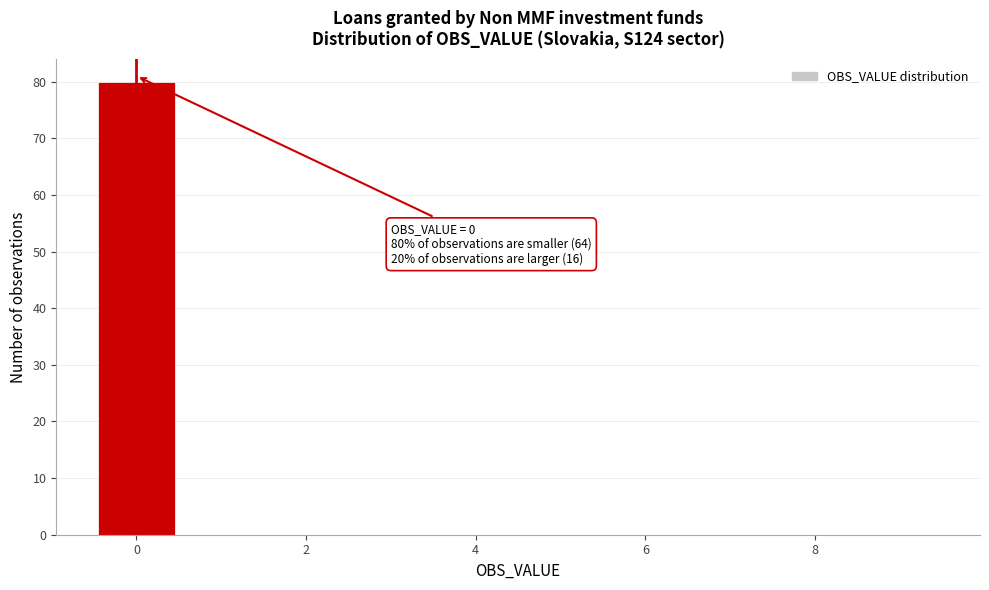

Which range on the x-axis has the tallest bar?

-0.5 to 0.5